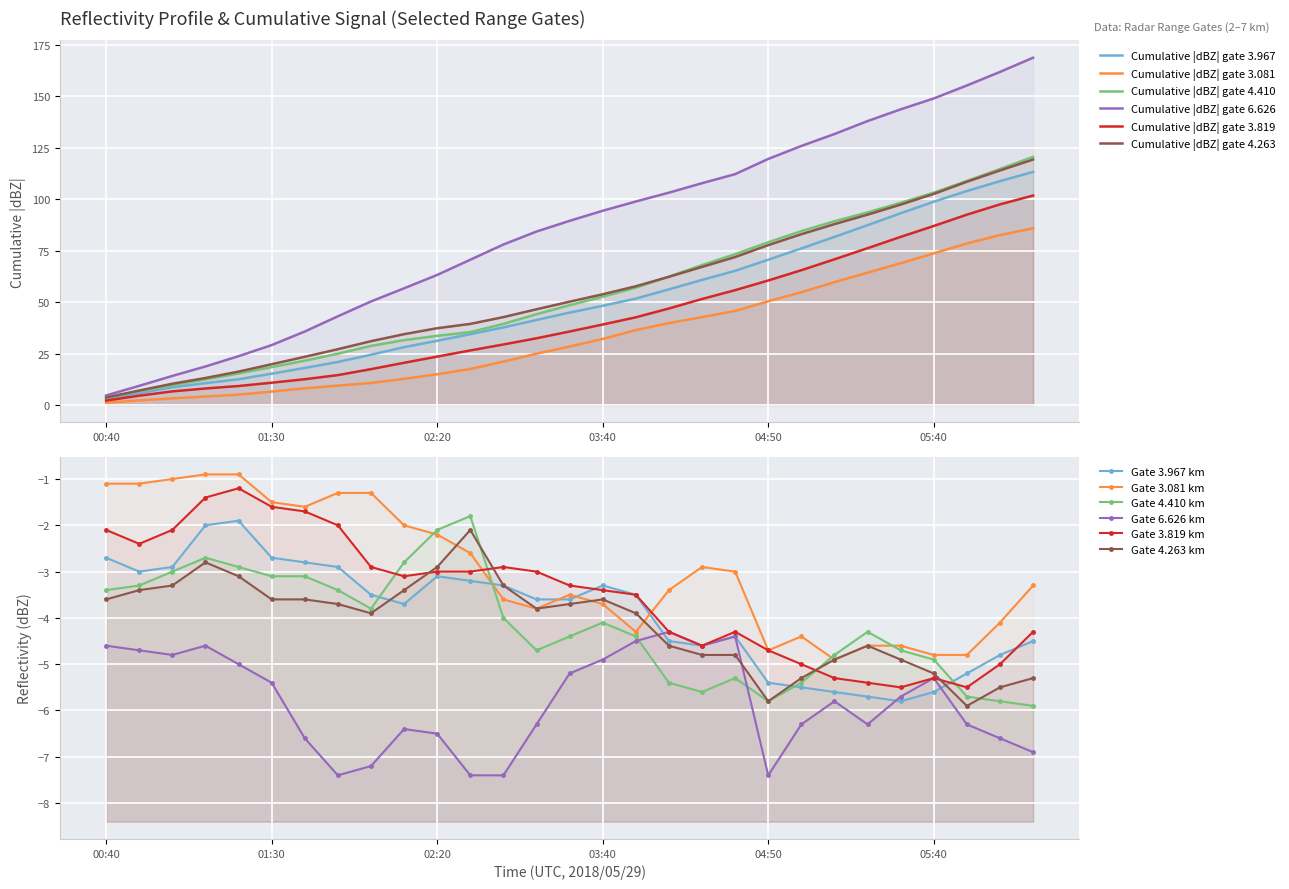

What is the difference between the highest and lowest values at 2018/05/29 05:00?

1.9